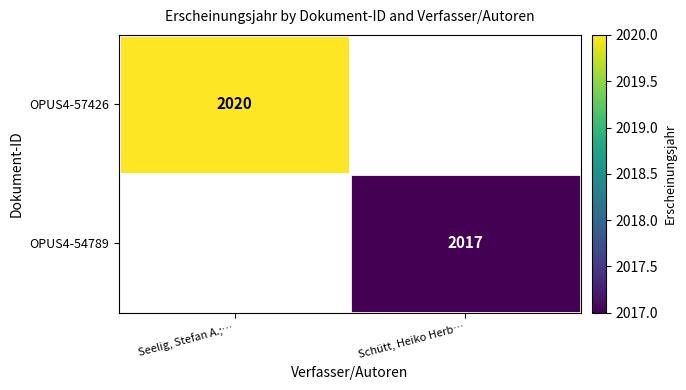

True or false: OPUS4-54789 has a value of 2017 at Schütt, Heiko Herb….

True